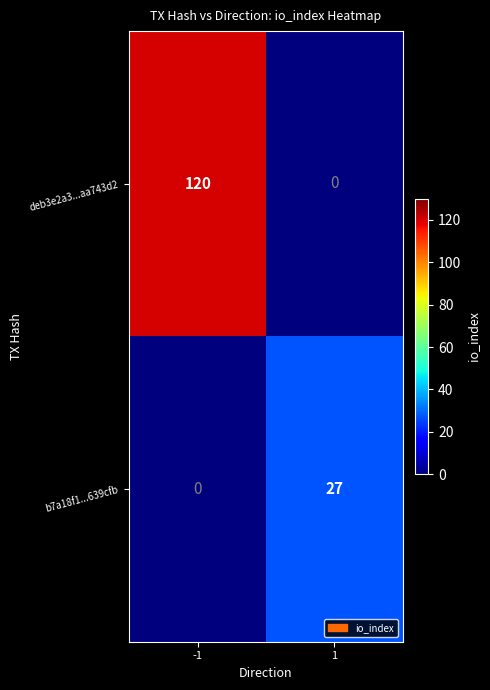

What is the maximum value shown in the chart?

120